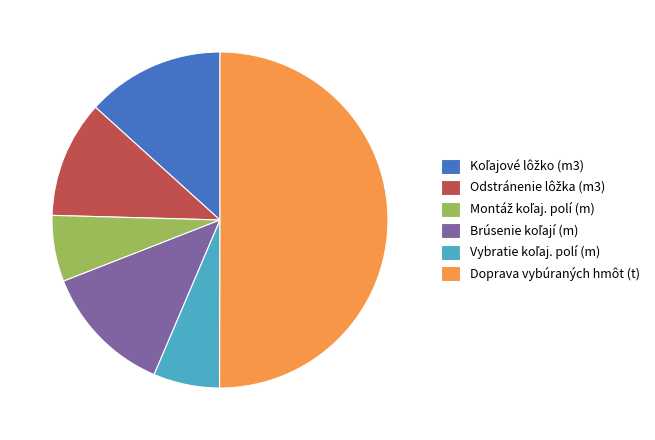

Which category has the biggest portion of the pie?

Doprava vybúraných hmôt (t)